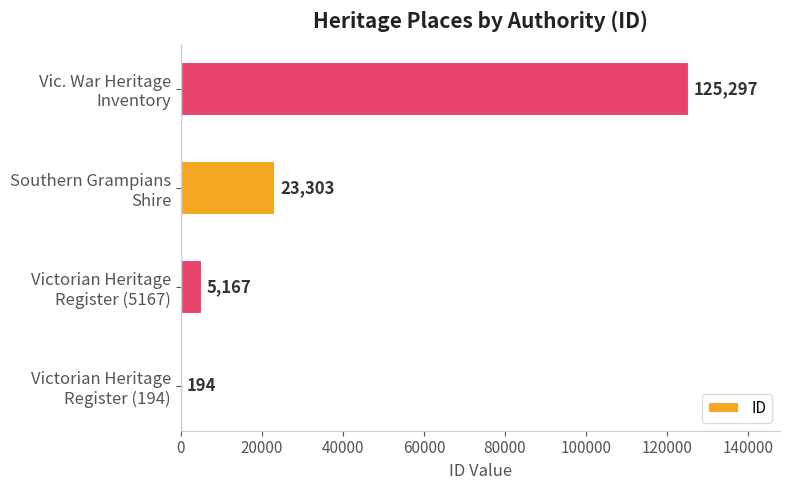

What is the average value?

38490